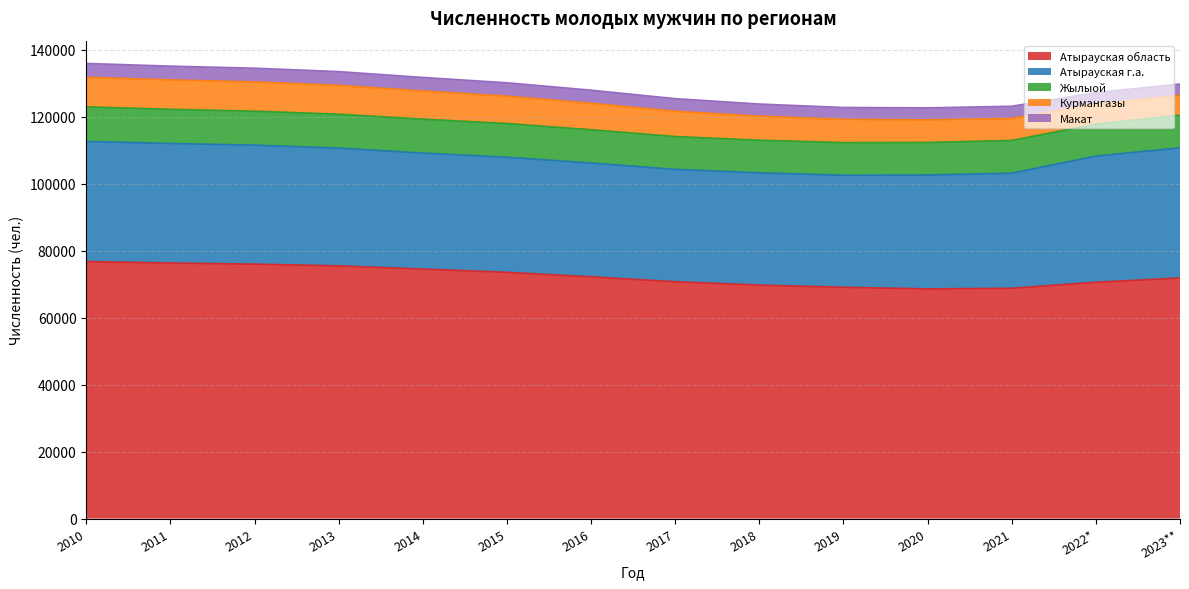

The value of Макат at 2016 is 3902. True or false?

True